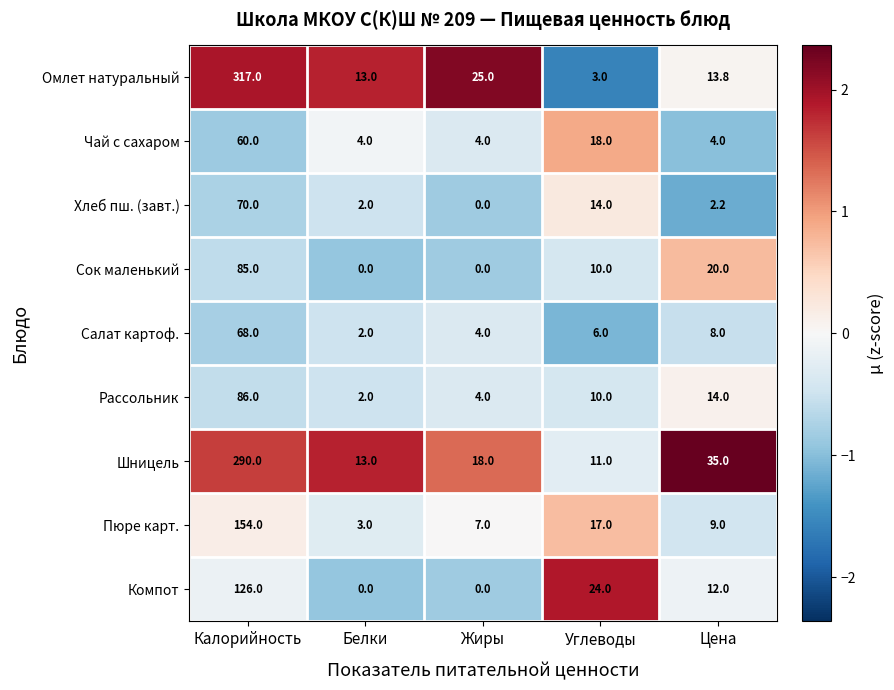

True or false: Пюре карт. has a value of 154.0 at Калорийность.

True